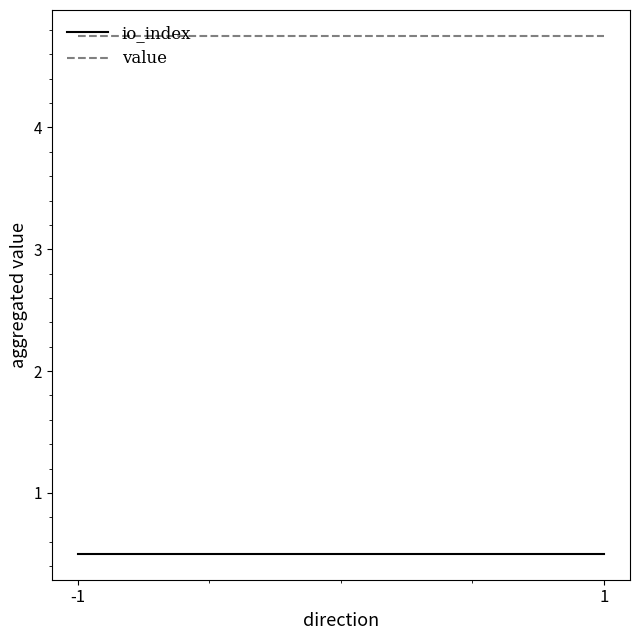

Is it true that io_index equals 0.5 at -1?

True